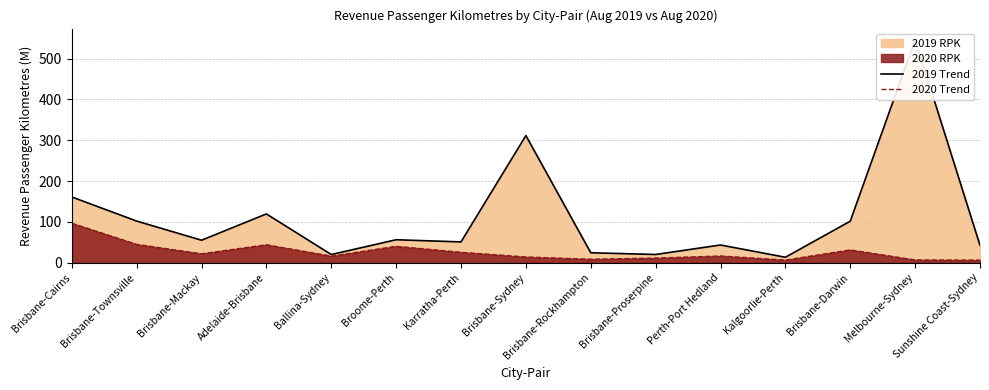

What is the minimum value shown in the chart?

6.6